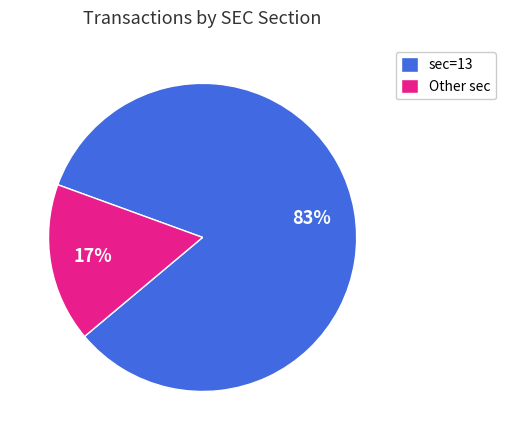

Rank the categories by value from highest to lowest.

sec=13, Other sec